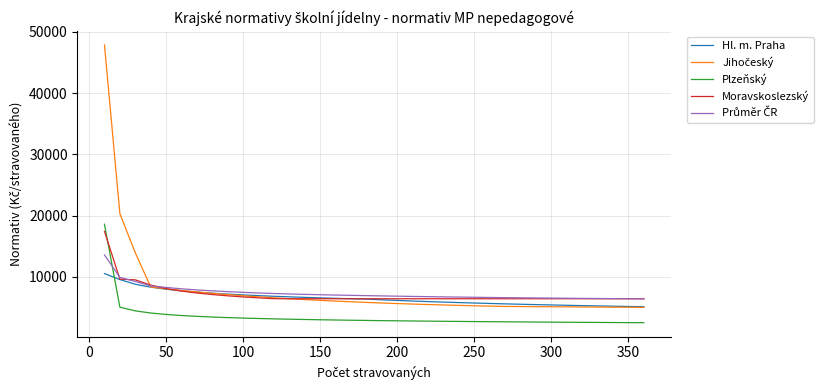

Which series ends up on top after the final intersection of Plzeňský and Moravskoslezský?

Moravskoslezský